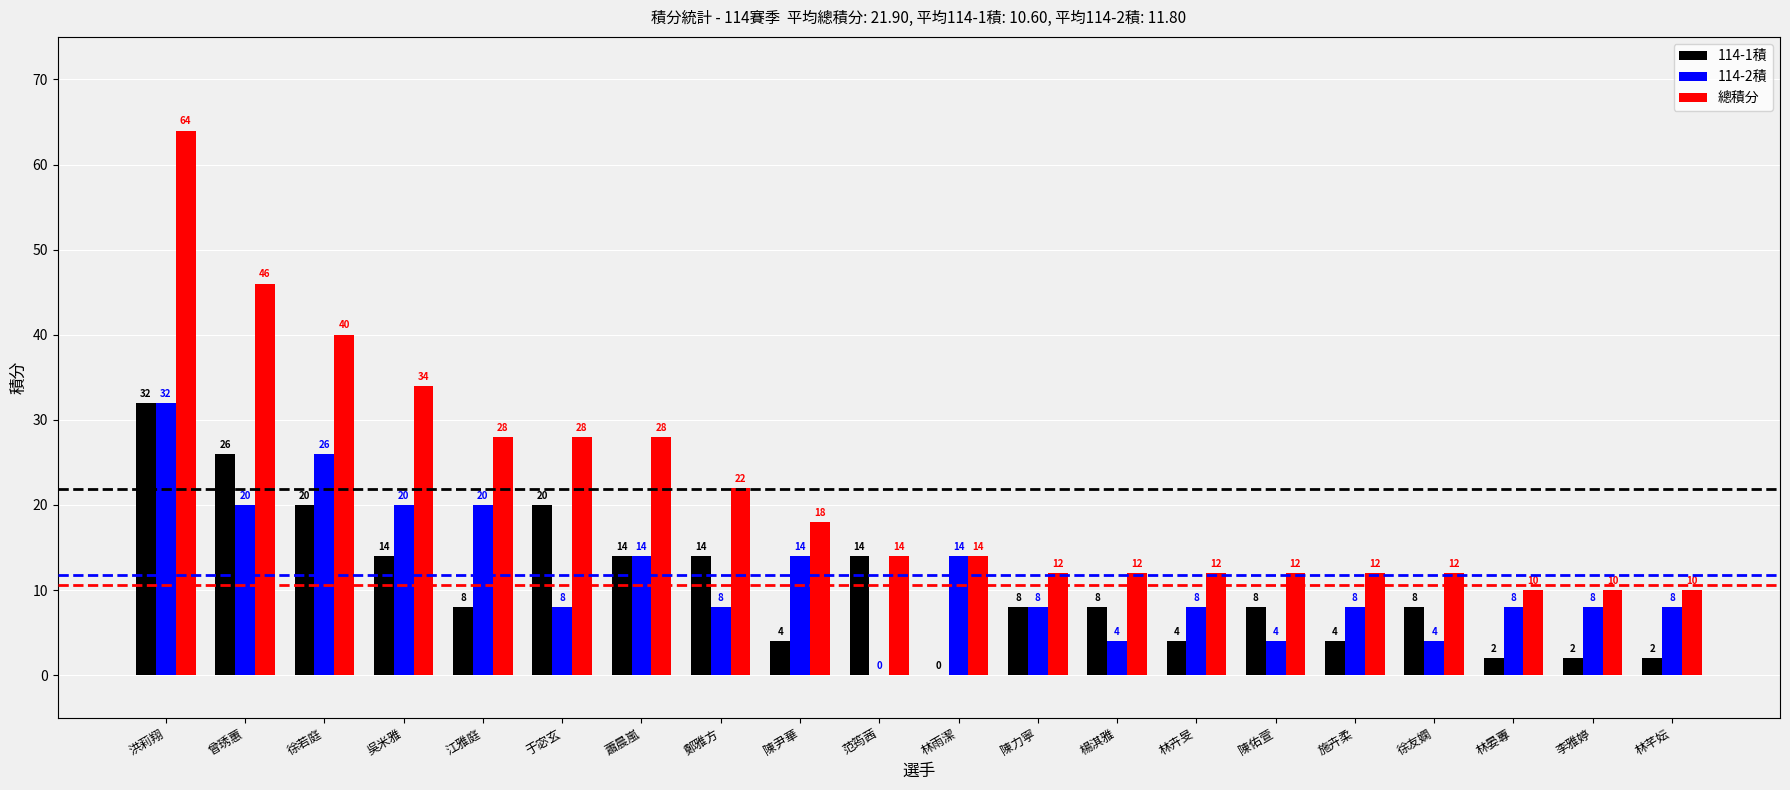

What is the maximum value for 總積分?

64